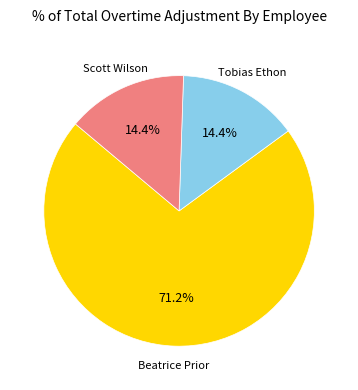

What is the total percentage of Beatrice Prior and Tobias Ethon?

85.6%